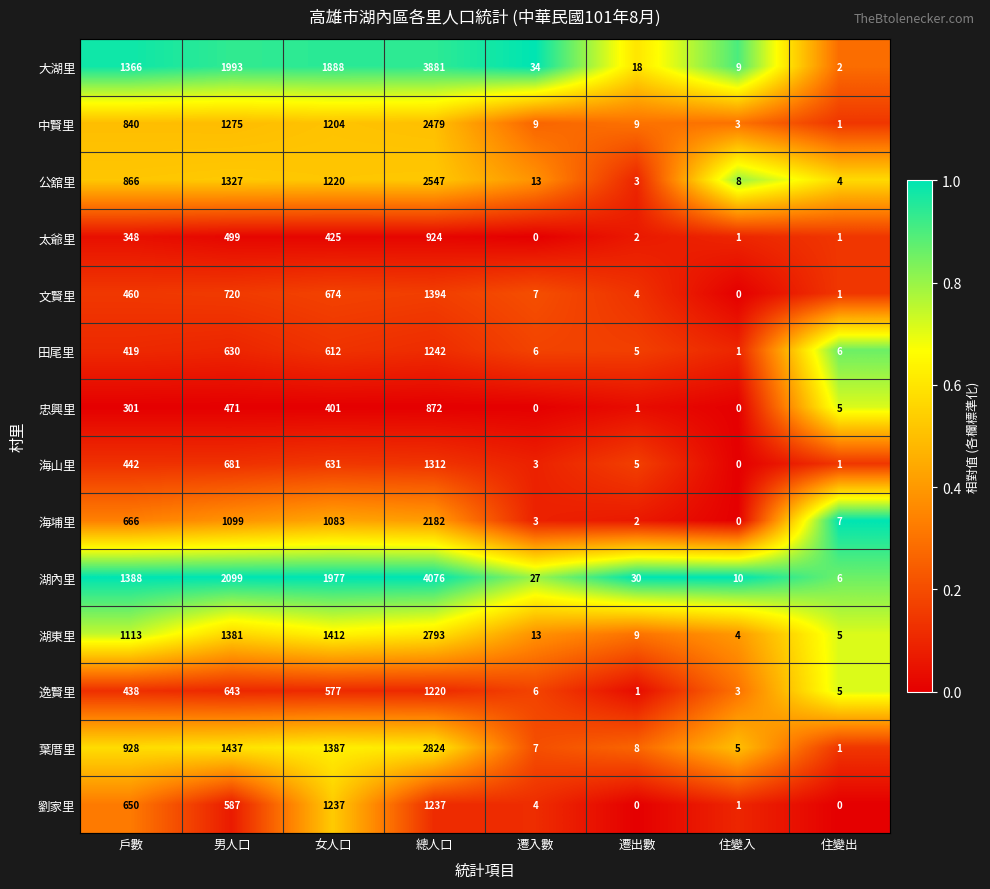

What is the maximum value shown in the chart?

4076